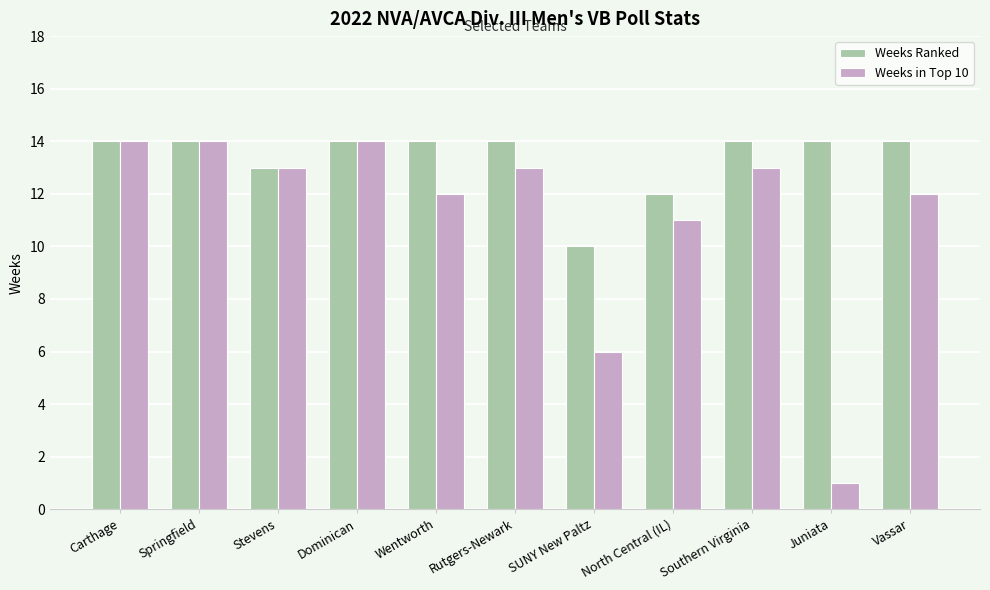

Which category has the lowest value in the Weeks Ranked series?

SUNY New Paltz